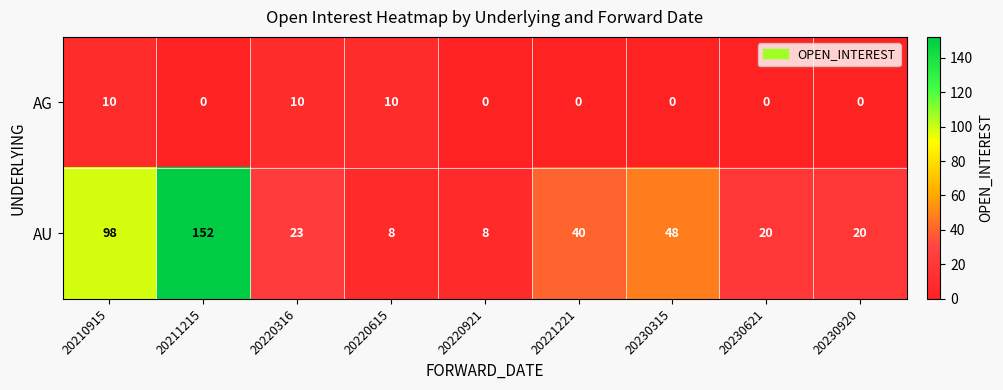

What is the average value of the AG series?

3